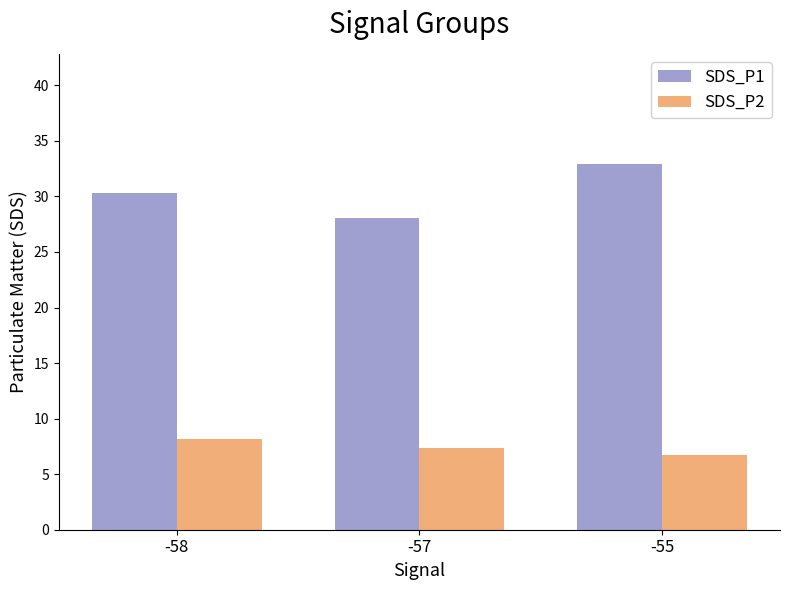

What is the value of the SDS_P1 bar at the 3rd from the left?

33.0